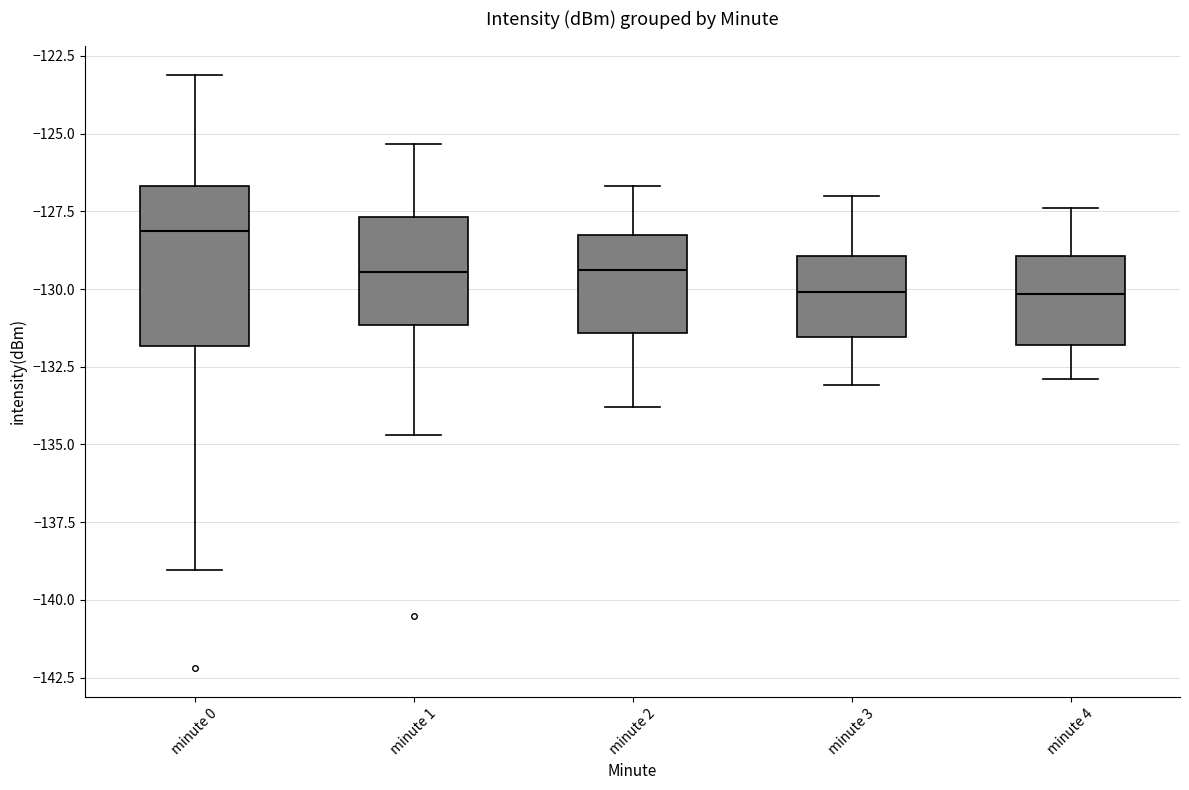

Reading left to right, read every box against the y-axis: the position of its median line, the range the box covers, and the ends of its whiskers. The values are not printed on the chart, so give them approximately, as read against the axis.

minute 0: median -128.0, box -132.0 to -126.5, whiskers -139.0 to -123.0
minute 1: median -129.5, box -131.0 to -127.5, whiskers -134.5 to -125.5
minute 2: median -129.5, box -131.5 to -128.0, whiskers -134.0 to -126.5
minute 3: median -130.0, box -131.5 to -129.0, whiskers -133.0 to -127.0
minute 4: median -130.0, box -132.0 to -129.0, whiskers -133.0 to -127.5